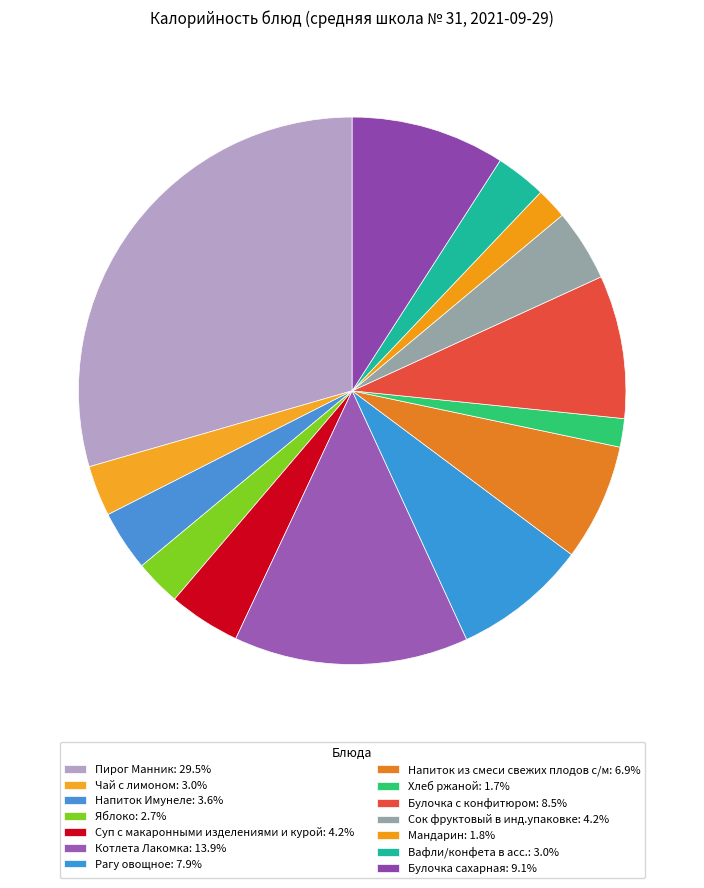

Is there any slice that represents more than half of the pie?

No